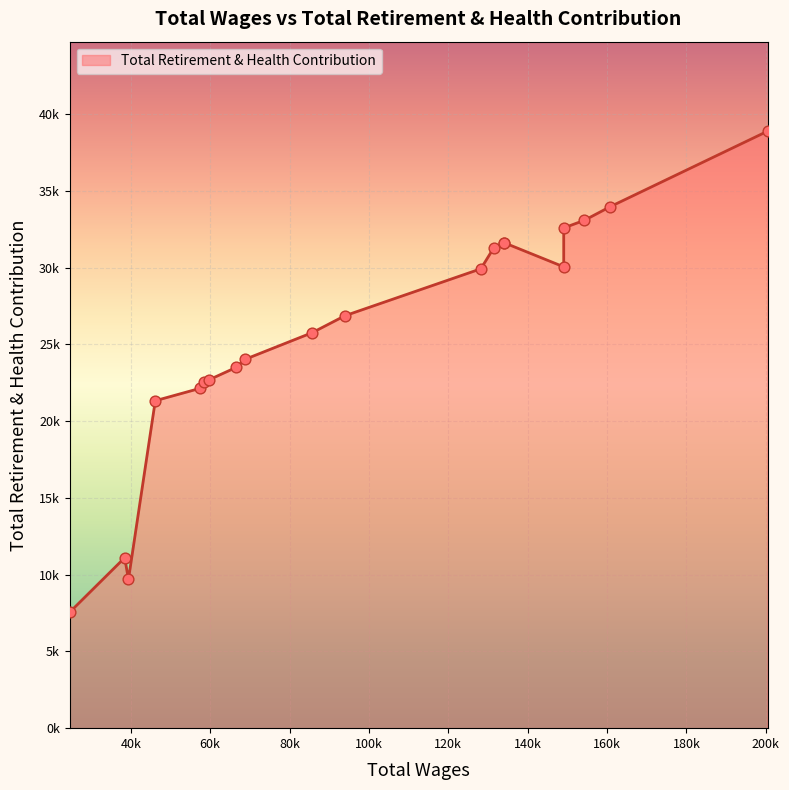

What is the change in value from 160737.0 to 58382.0?

-11426